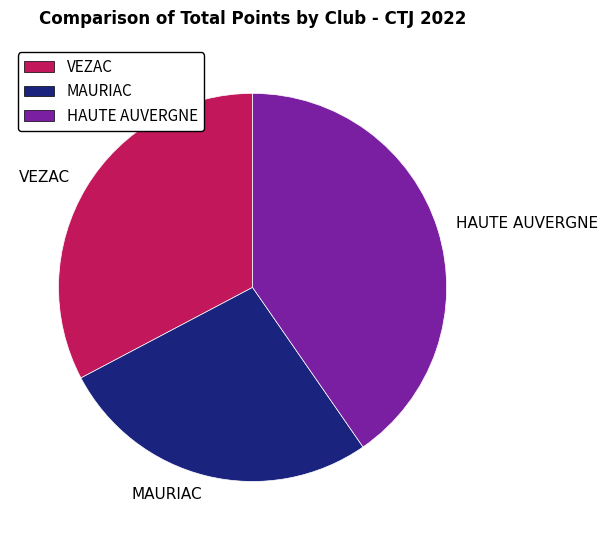

What is the largest slice in the pie chart?

HAUTE AUVERGNE